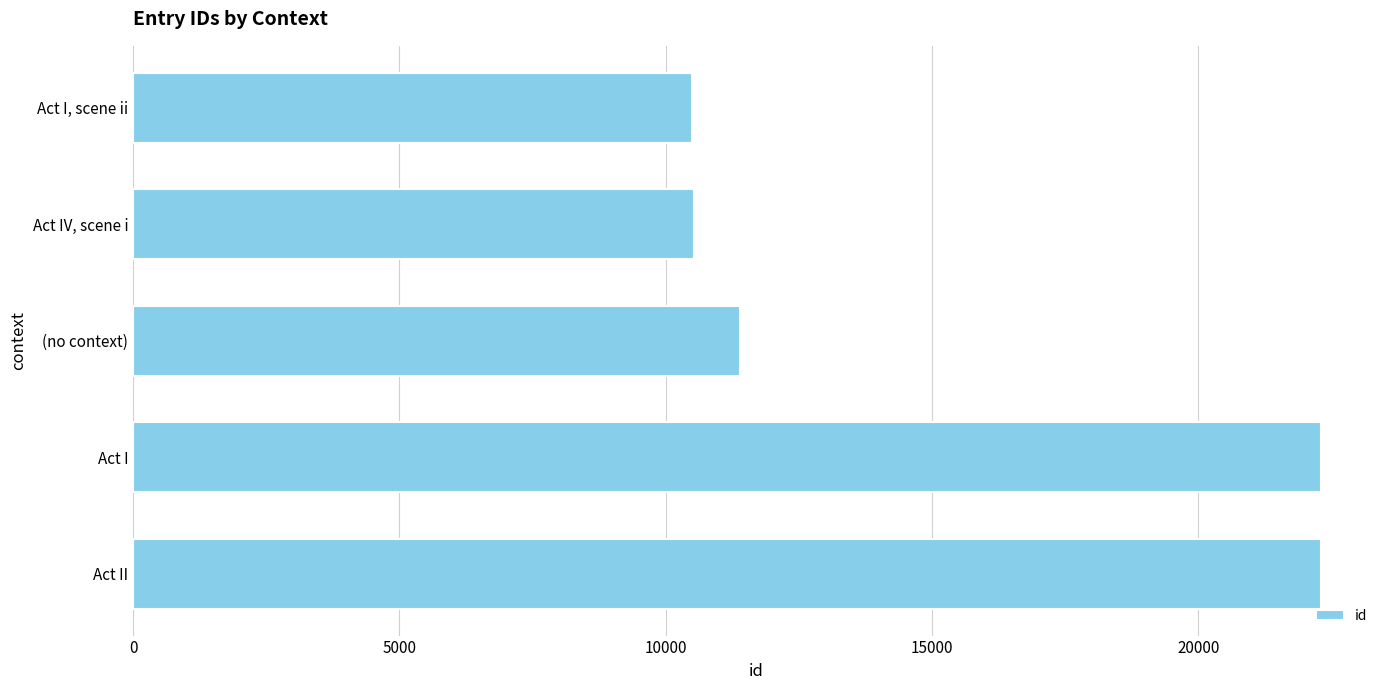

What is the difference between the maximum and second lowest values?

11759.5